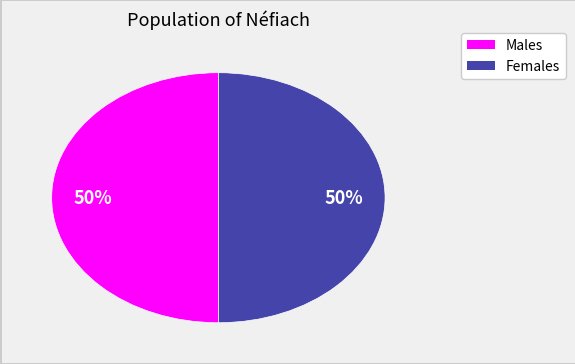

To the nearest percent, what is the average slice percentage?

50%